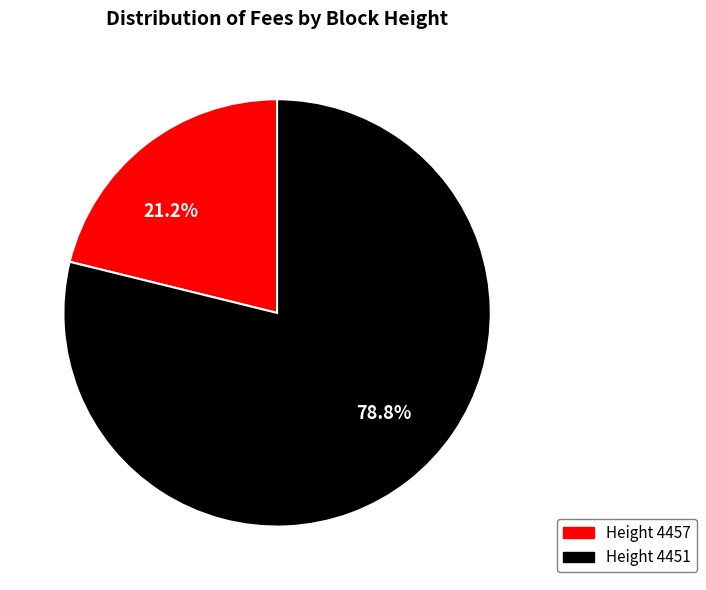

Is there a majority slice in this chart?

Yes